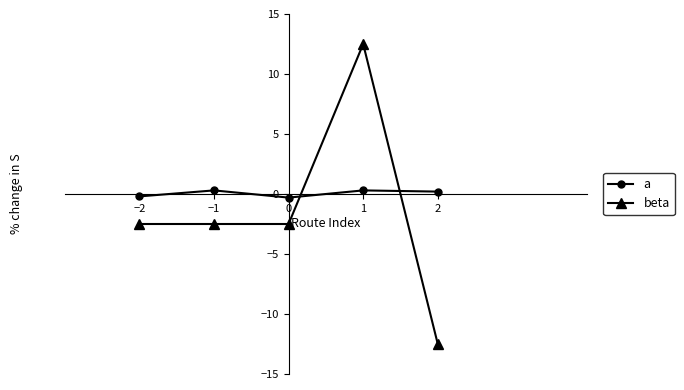

Is the value of beta at −1 greater than the value of a at 0?

No